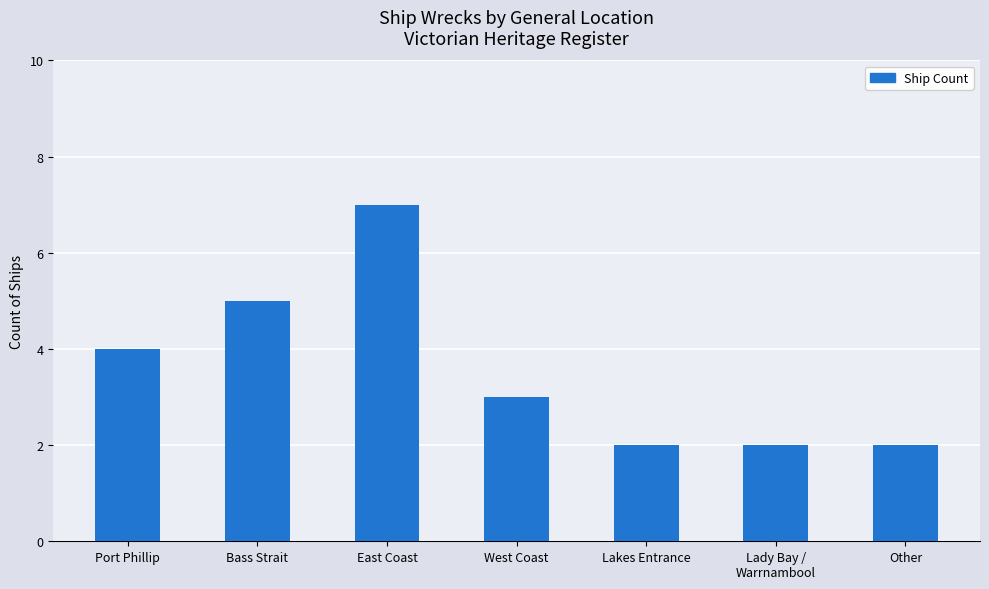

What is the minimum value shown in the chart?

2